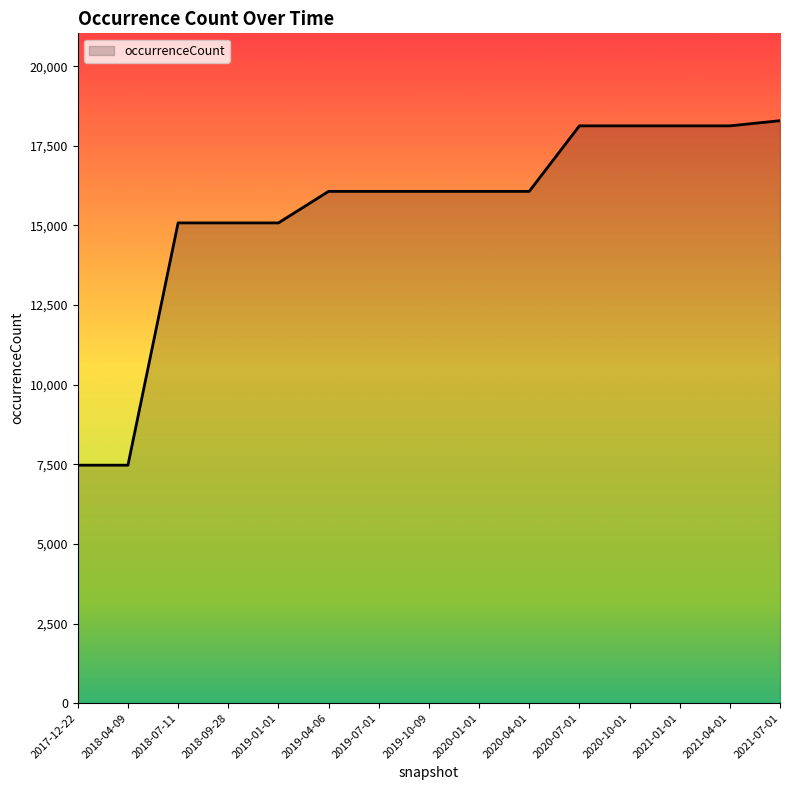

True or false: the data shows 7642 at 2021-01-01.

False